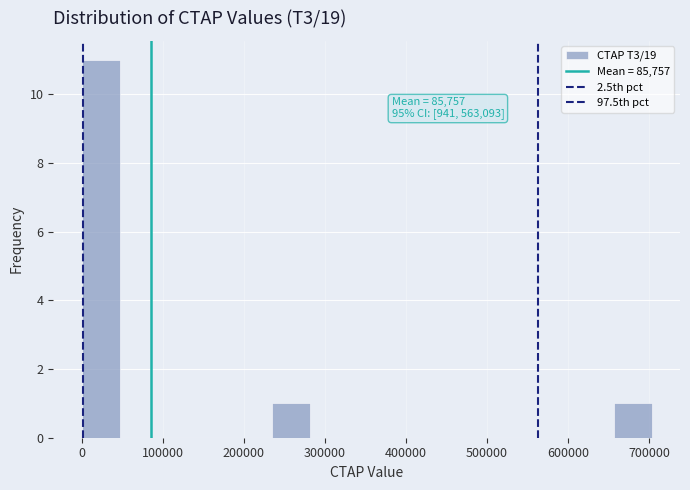

Which range on the x-axis has the tallest bar?

0 to 50000